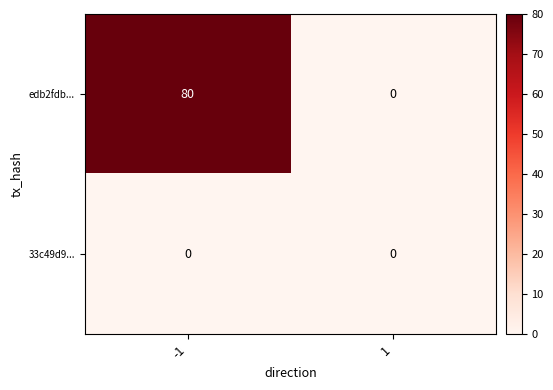

At which category is the sum across all series the highest?

-1